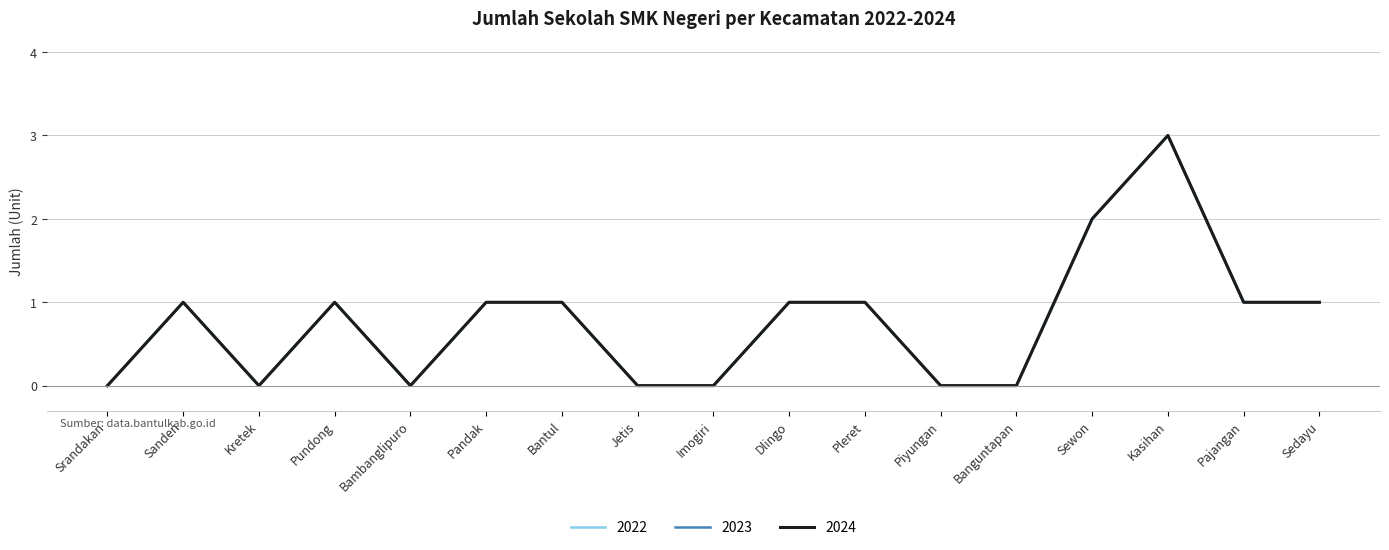

Where is the first local maximum for 2024?

Sanden